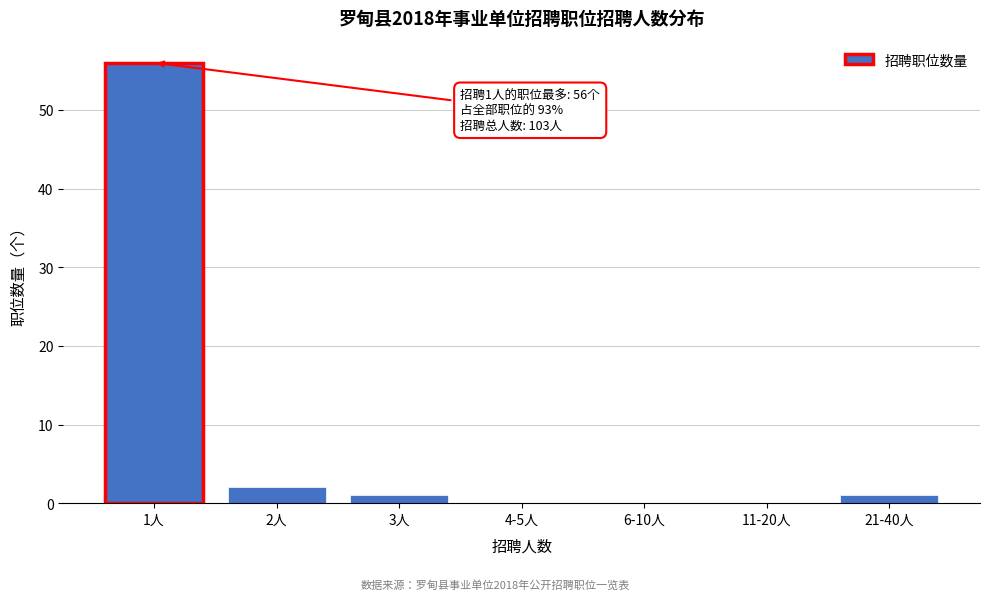

Reading left to right, list all the values displayed in this chart.

1人=56	2人=2	3人=1	4-5人=0	6-10人=0	11-20人=0	21-40人=1